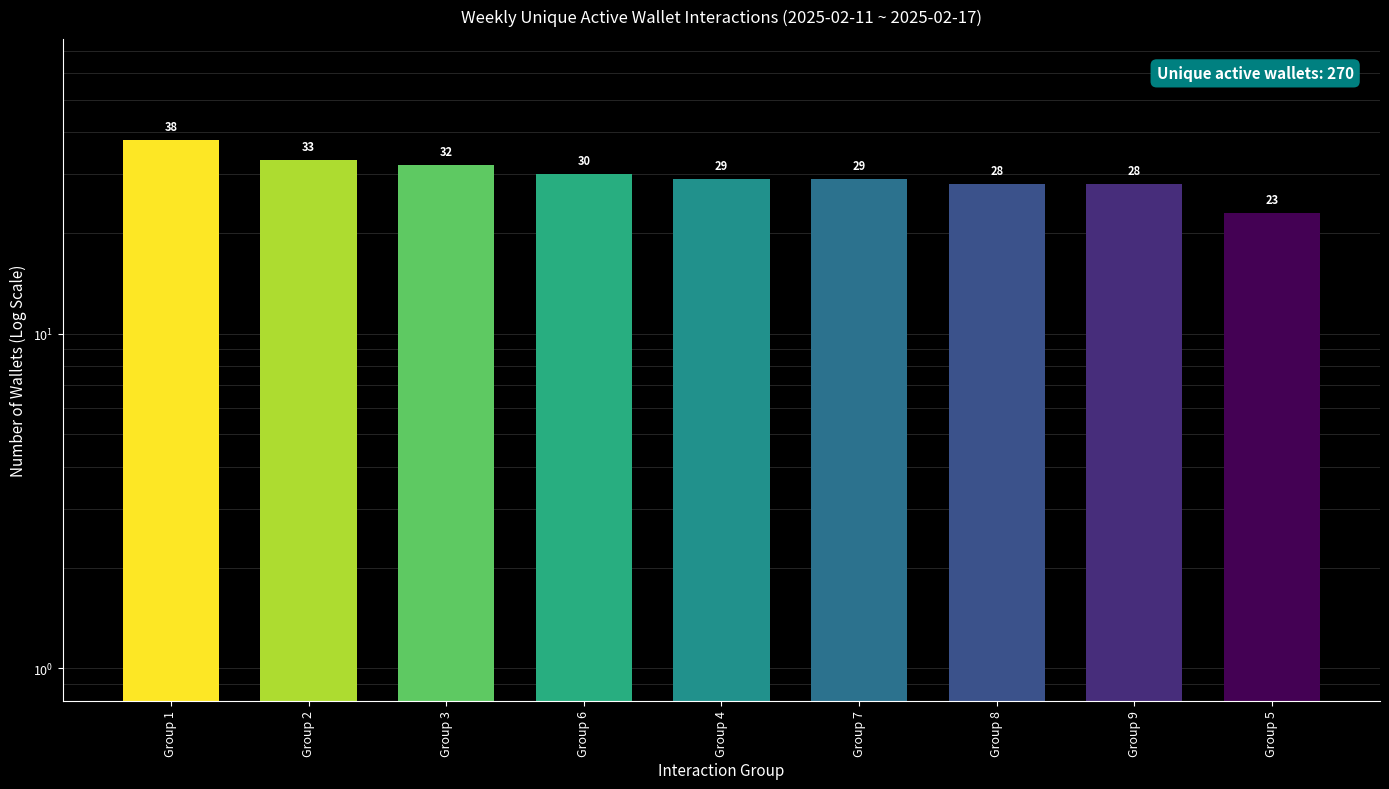

Approximately how many times larger is the value at Group 2 compared to Group 1?

0.9